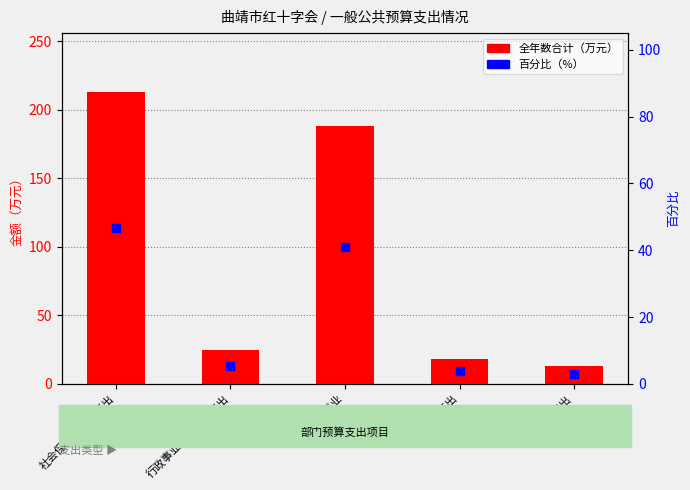

What is the difference between the maximum and second lowest values in the 全年数合计（万元） series?

195.0